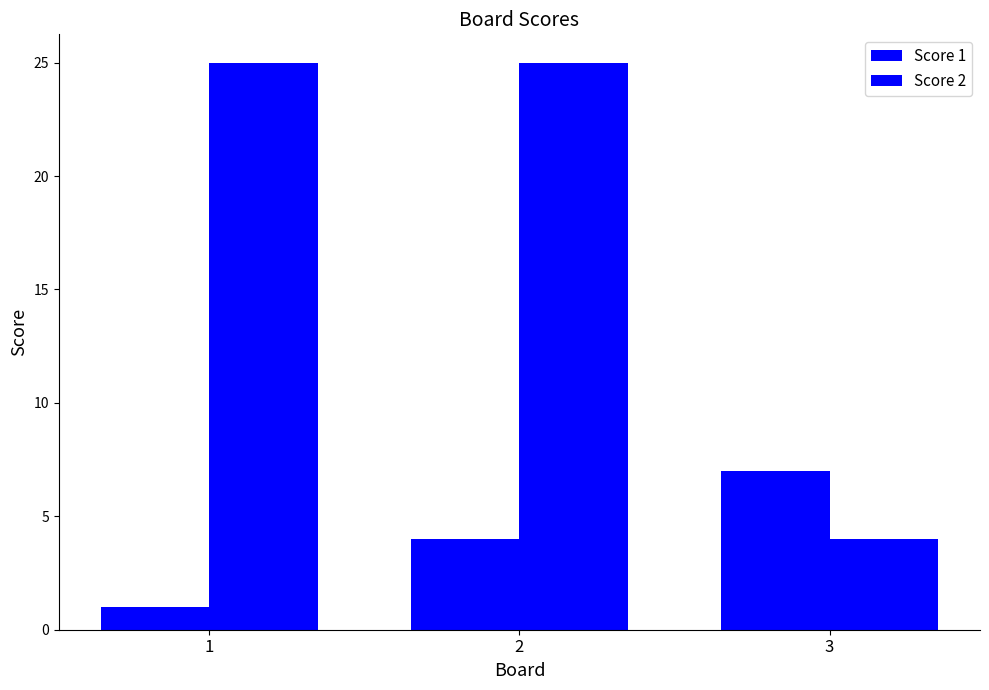

Between 2 and 3, which series saw the biggest shift?

Score 2